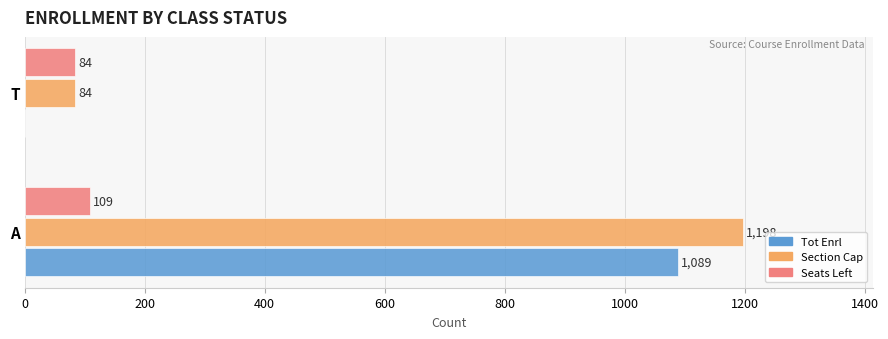

What is the sum of the Tot Enrl values at T and A?

1089